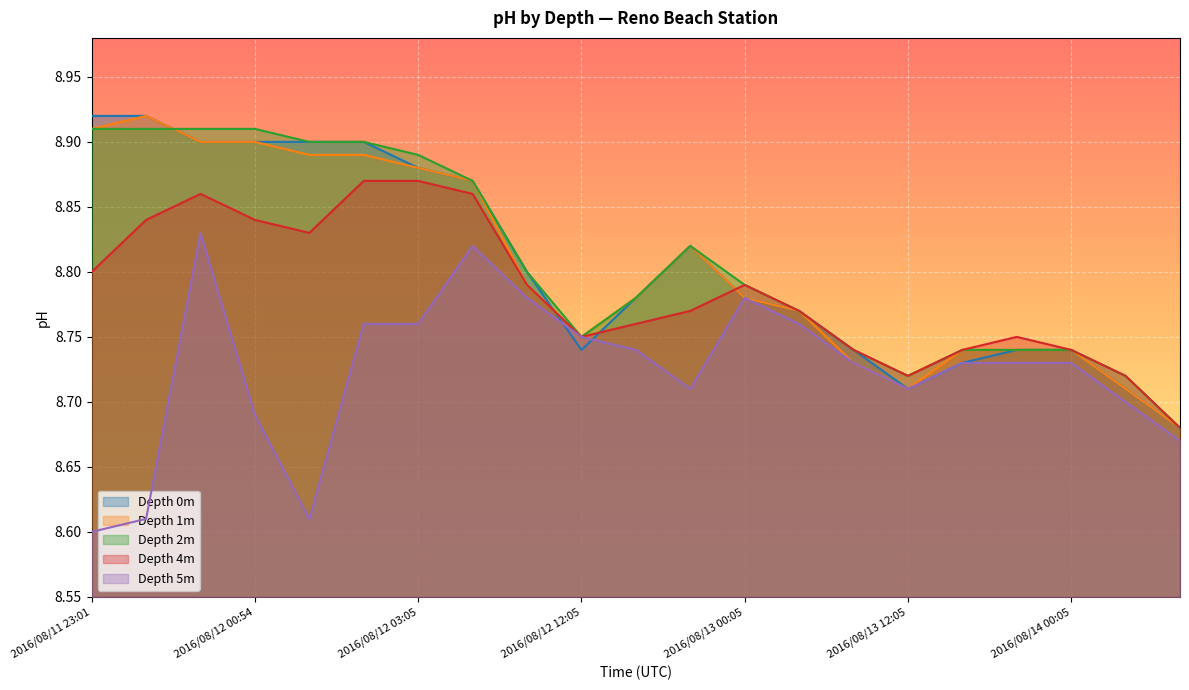

Which series has the largest range (max minus min)?

Depth 0m